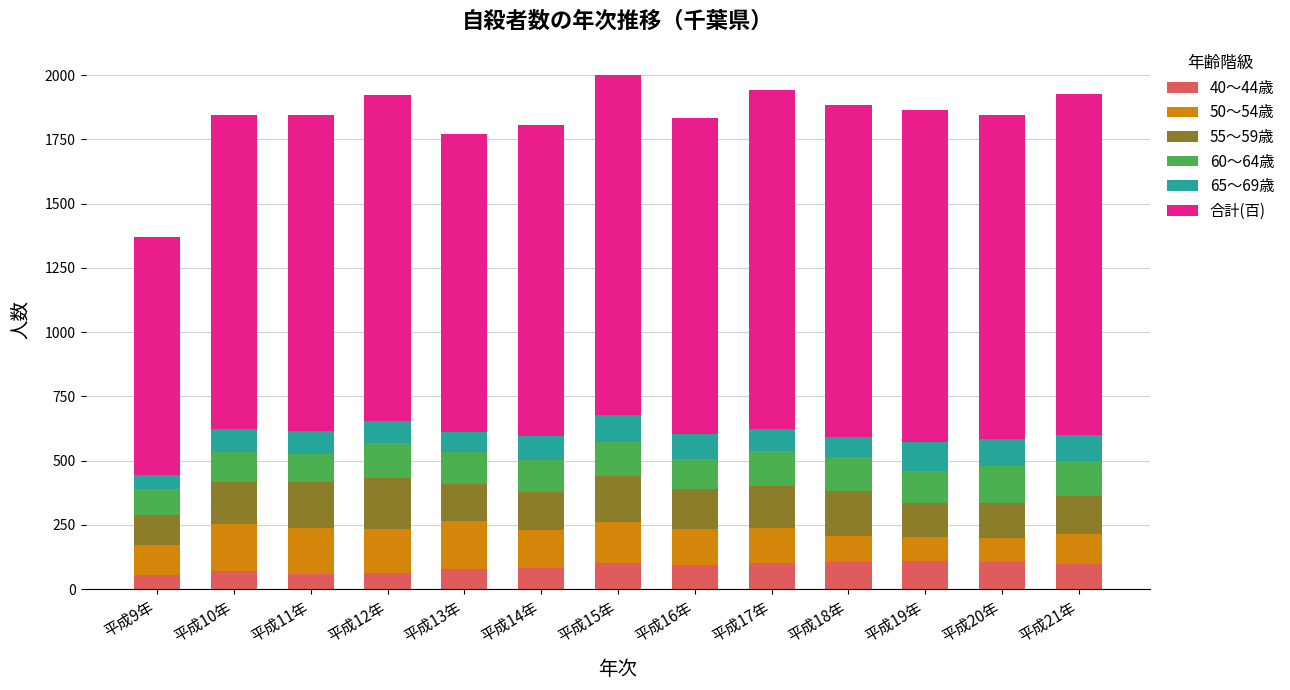

What is the total value across all series at 平成18年?

1883